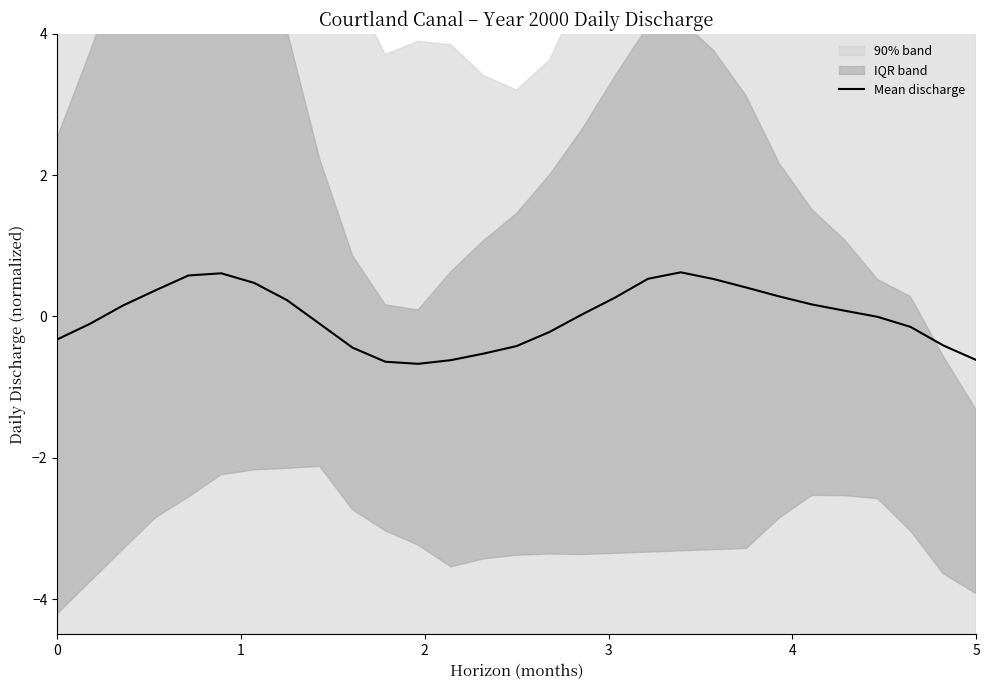

What is the greatest value displayed?

0.6